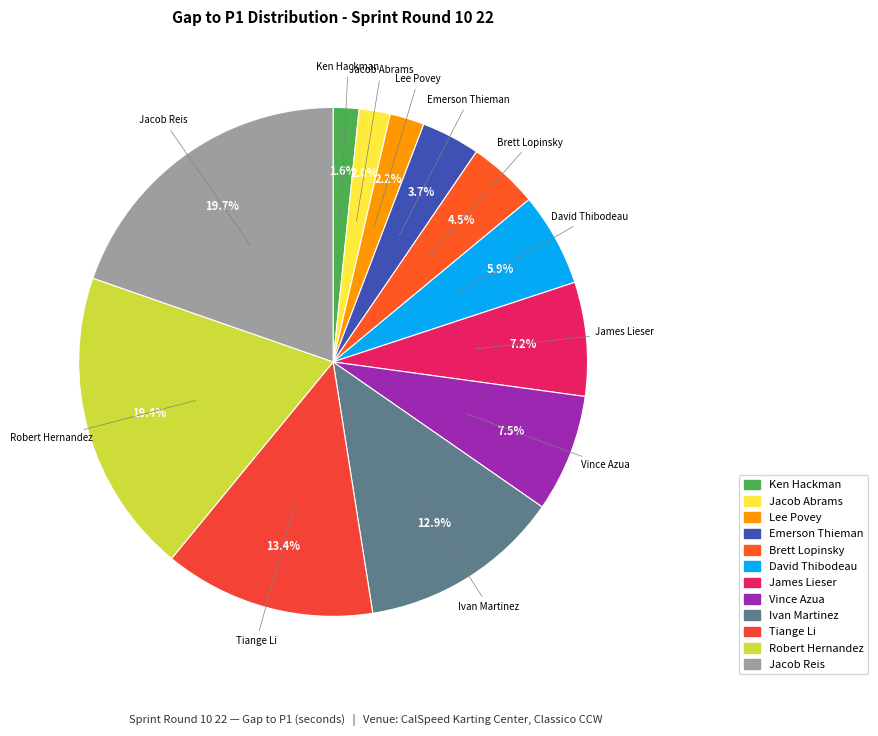

To the nearest percent, what is the average slice percentage?

8%